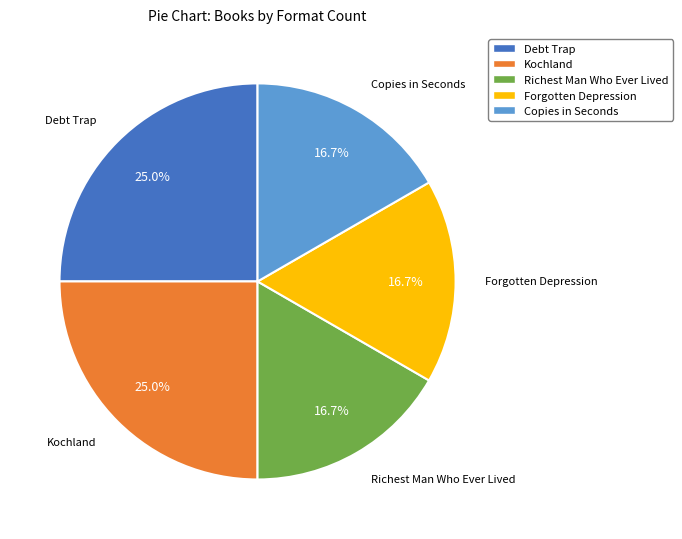

Is there any slice that represents more than half of the pie?

No